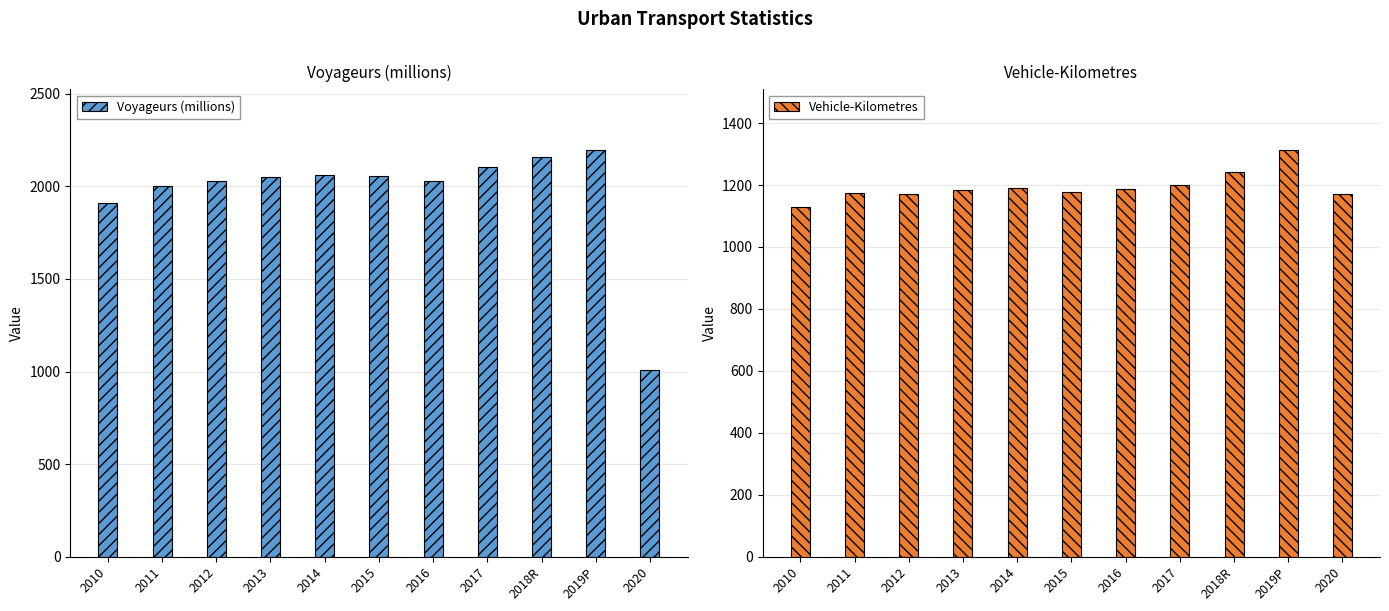

How many data points in Vehicle-Kilometres are less than 1185?

5